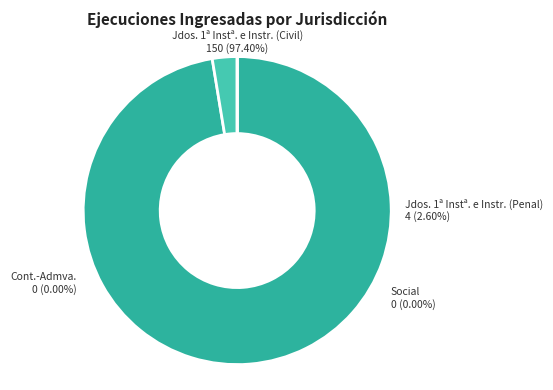

True or false: Cont.-Admva. accounts for 0% of the total.

True